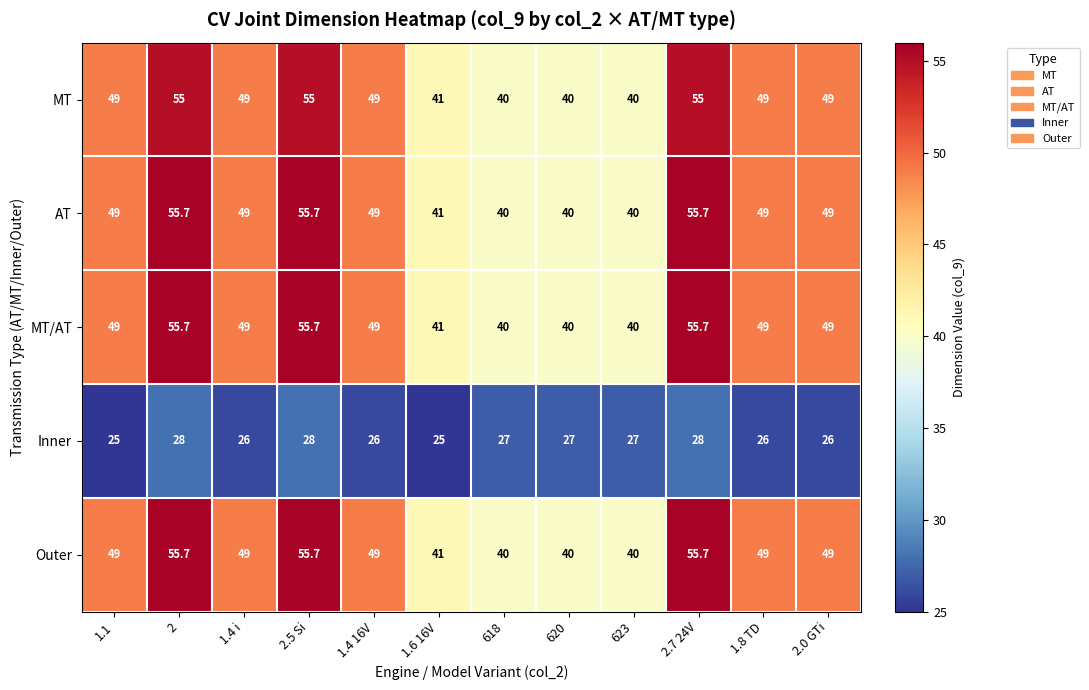

What is the maximum value shown in the chart?

55.7